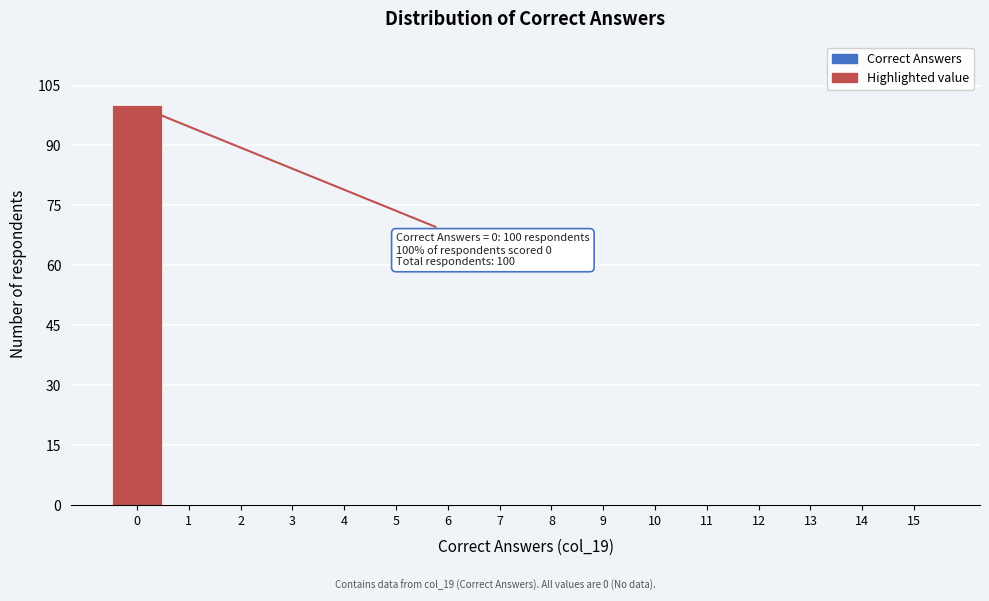

Over which range of the x-axis is the bar tallest?

-0.5 to 0.5